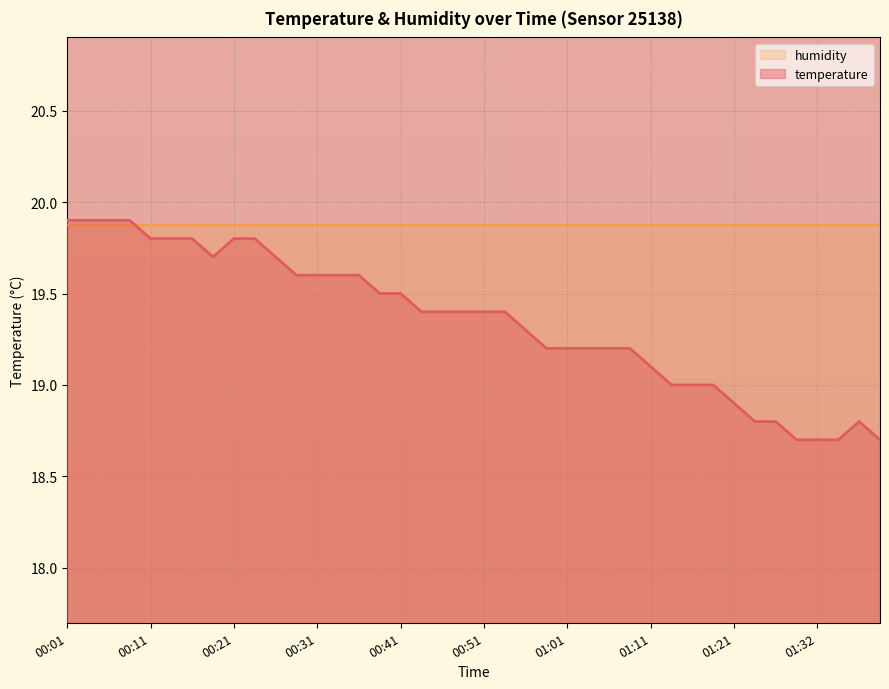

Rank the categories by value from highest to lowest.

00:01, 00:04, 00:06, 00:09, 00:11, 00:13, 00:16, 00:21, 00:23, 00:18, 00:26, 00:28, 00:31, 00:33, 00:36, 00:38, 00:41, 00:43, 00:46, 00:48, 00:51, 00:53, 00:56, 00:58, 01:01, 01:03, 01:05, 01:08, 01:11, 01:14, 01:16, 01:18, 01:21, 01:24, 01:26, 01:37, 01:29, 01:32, 01:34, 01:39